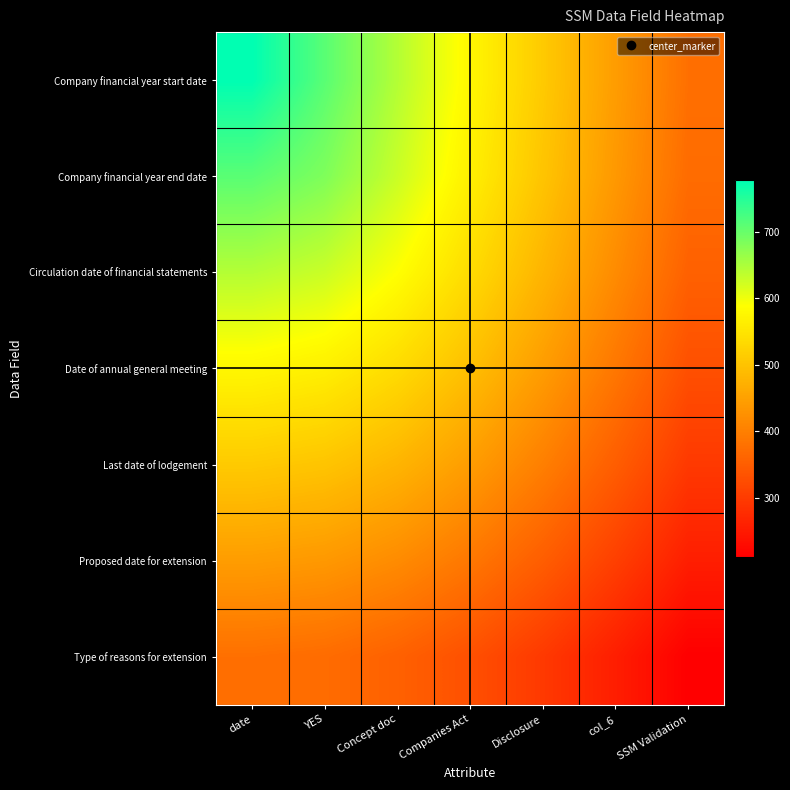

Reading left to right, what are all the values shown in this chart?

Company financial year start date: date=777.0	YES=710.4	Concept doc=643.8	Companies Act=577.2	Disclosure=510.6	col_6=444.0	SSM Validation=377.4
Company financial year end date: date=710.4	YES=682.8	Concept doc=628.1	Companies Act=566.4	Disclosure=502.4	col_6=437.4	SSM Validation=371.9
Circulation date of financial statements: date=643.8	YES=628.1	Concept doc=588.6	Companies Act=536.9	Disclosure=479.2	col_6=418.3	SSM Validation=355.8
Date of annual general meeting: date=577.2	YES=566.4	Concept doc=536.9	Companies Act=494.4	Disclosure=444.0	col_6=388.7	SSM Validation=330.2
Last date of lodgement: date=510.6	YES=502.4	Concept doc=479.2	Companies Act=444.0	Disclosure=400.3	col_6=350.6	SSM Validation=296.7
Proposed date for extension: date=444.0	YES=437.4	Concept doc=418.3	Companies Act=388.7	Disclosure=350.6	col_6=306.1	SSM Validation=256.8
Type of reasons for extension: date=377.4	YES=371.9	Concept doc=355.8	Companies Act=330.2	Disclosure=296.7	col_6=256.8	SSM Validation=211.9